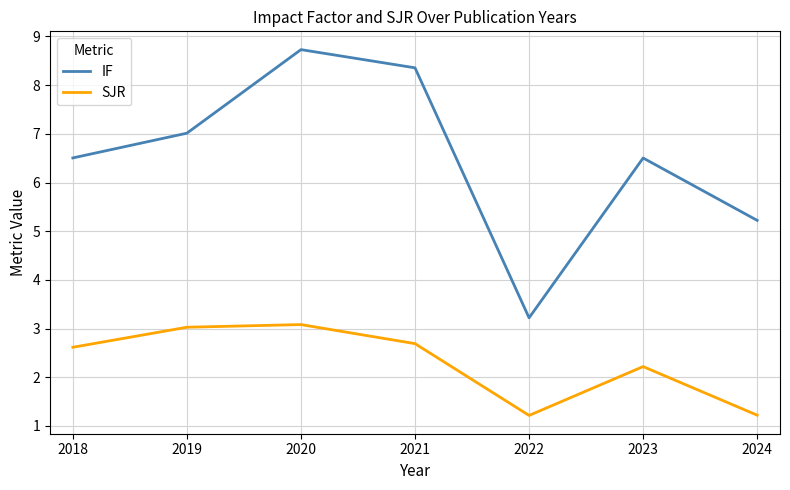

Where is IF nearest to the value 5?

2024